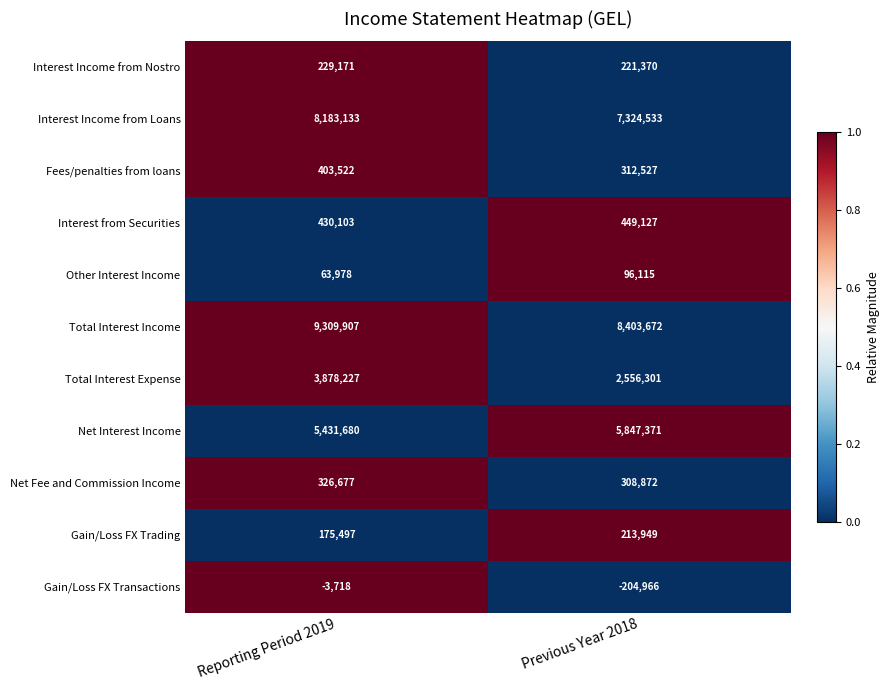

Reading right to left, what are all the values shown in this chart?

Interest Income from Nostro: Previous Year 2018=221370	Reporting Period 2019=229171
Interest Income from Loans: Previous Year 2018=7324533	Reporting Period 2019=8183133
Fees/penalties from loans: Previous Year 2018=312527	Reporting Period 2019=403522
Interest from Securities: Previous Year 2018=449127	Reporting Period 2019=430103
Other Interest Income: Previous Year 2018=96115	Reporting Period 2019=63978
Total Interest Income: Previous Year 2018=8403672	Reporting Period 2019=9309907
Total Interest Expense: Previous Year 2018=2556301	Reporting Period 2019=3878227
Net Interest Income: Previous Year 2018=5847371	Reporting Period 2019=5431680
Net Fee and Commission Income: Previous Year 2018=308872	Reporting Period 2019=326677
Gain/Loss FX Trading: Previous Year 2018=213949	Reporting Period 2019=175497
Gain/Loss FX Transactions: Previous Year 2018=-204966	Reporting Period 2019=-3718